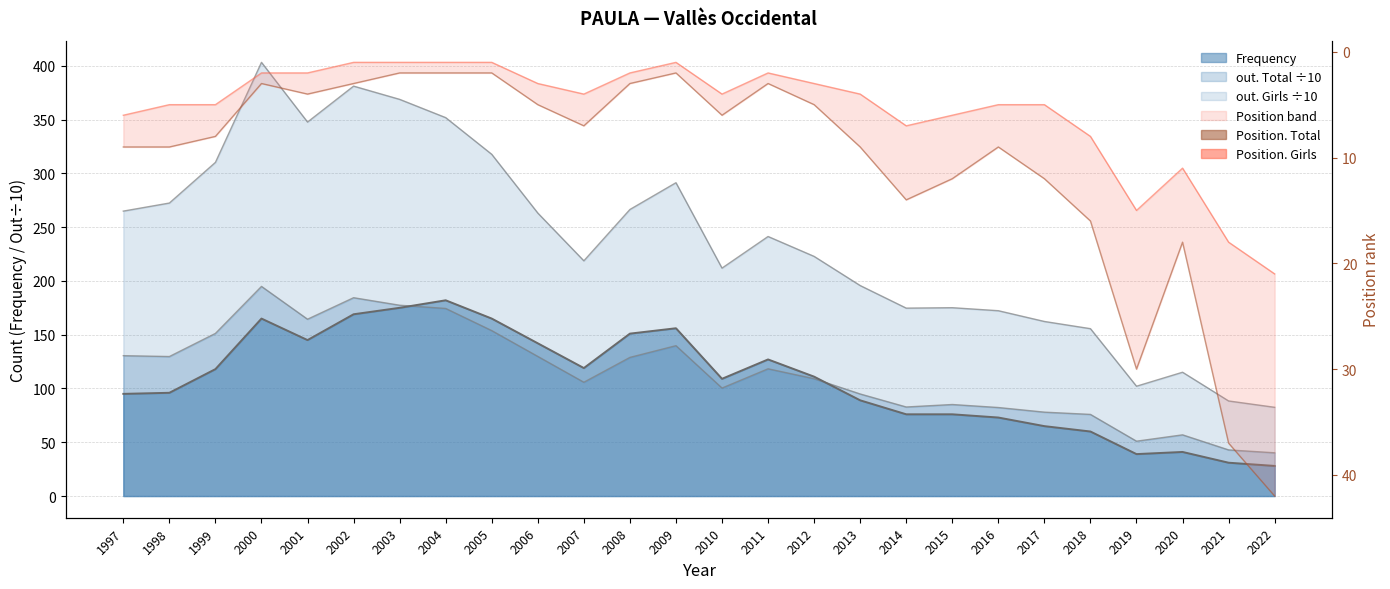

Reading left to right, extract all data points from this chart.

Position. Total: 9	9	8	3	4	3	2	2	2	5	7	3	2	6	3	5	9	14	12	9	12	16	30	18	37	42
Position. Girls: 6	5	5	2	2	1	1	1	1	3	4	2	1	4	2	3	4	7	6	5	5	8	15	11	18	21